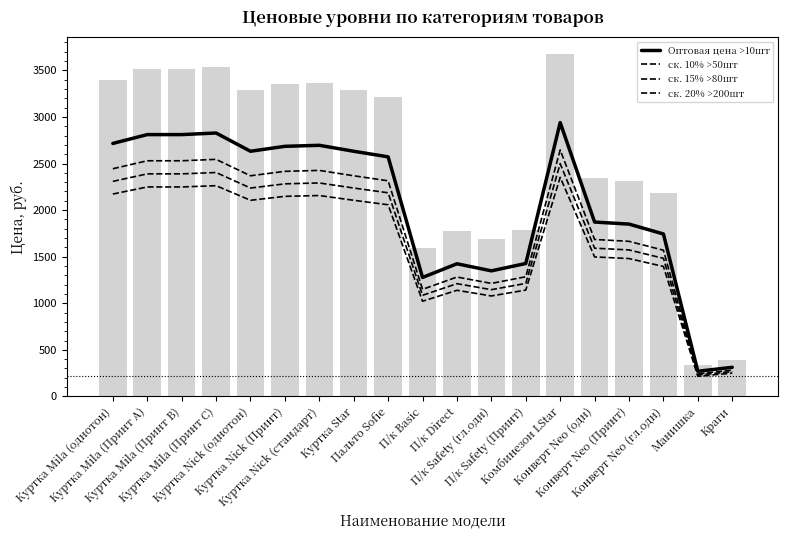

Where is ск. 20% >200шт nearest to the value 1284?

Конверт Neo (гл.одн)